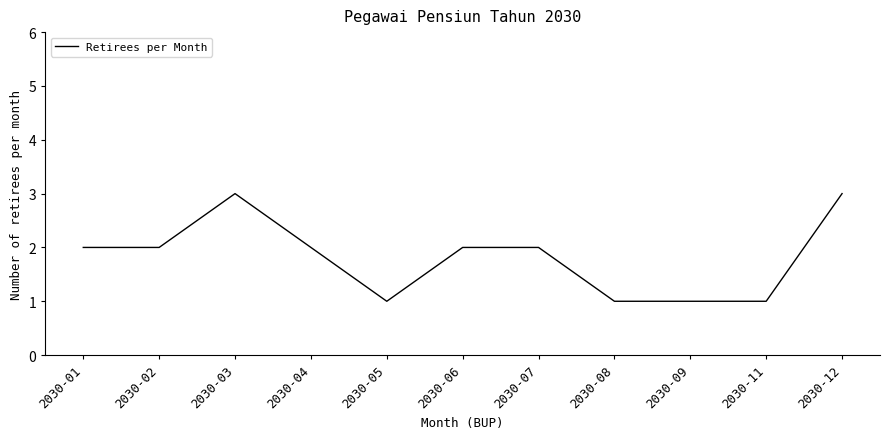

What is the maximum value shown in the chart?

3